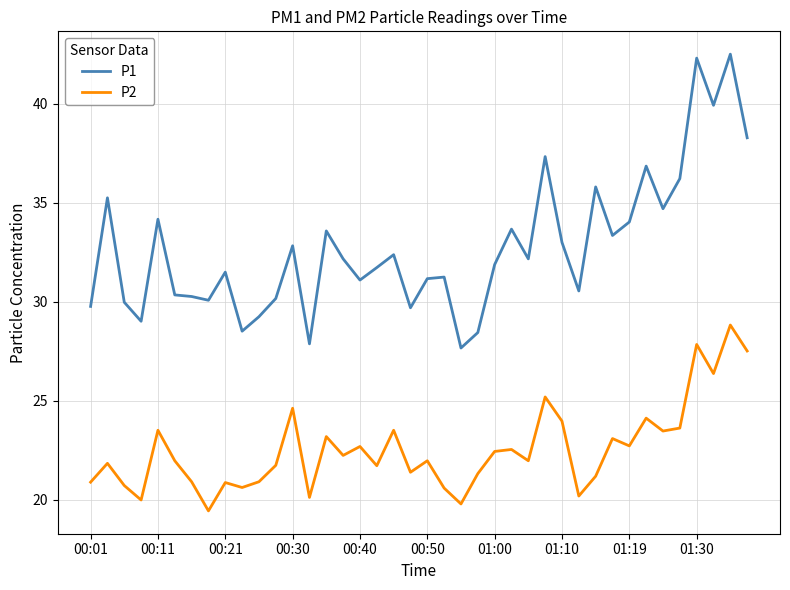

True or false: P1 and P2 cross at least once.

False